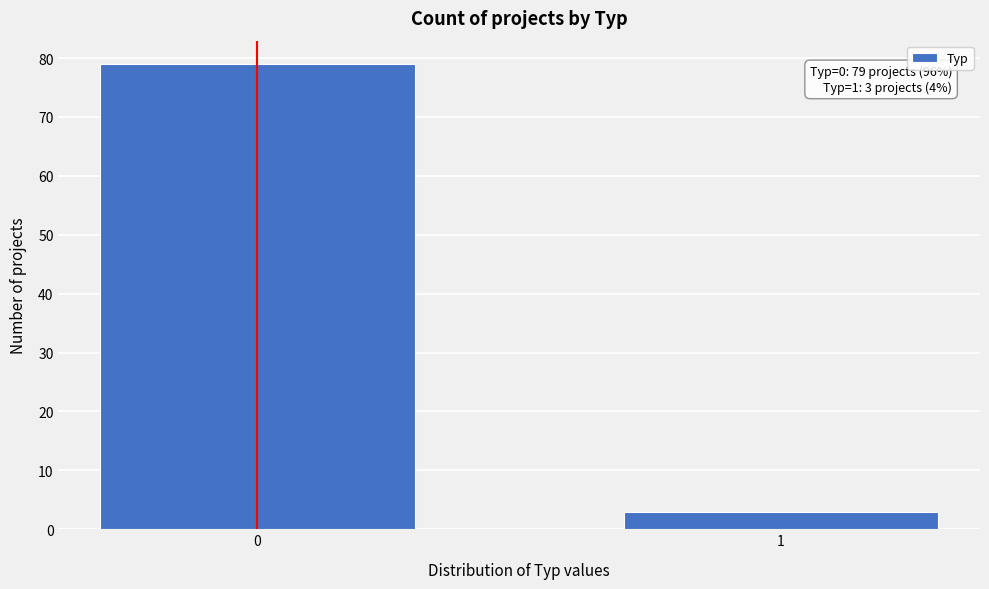

Reading right to left, transcribe all the data shown in this chart.

3	79